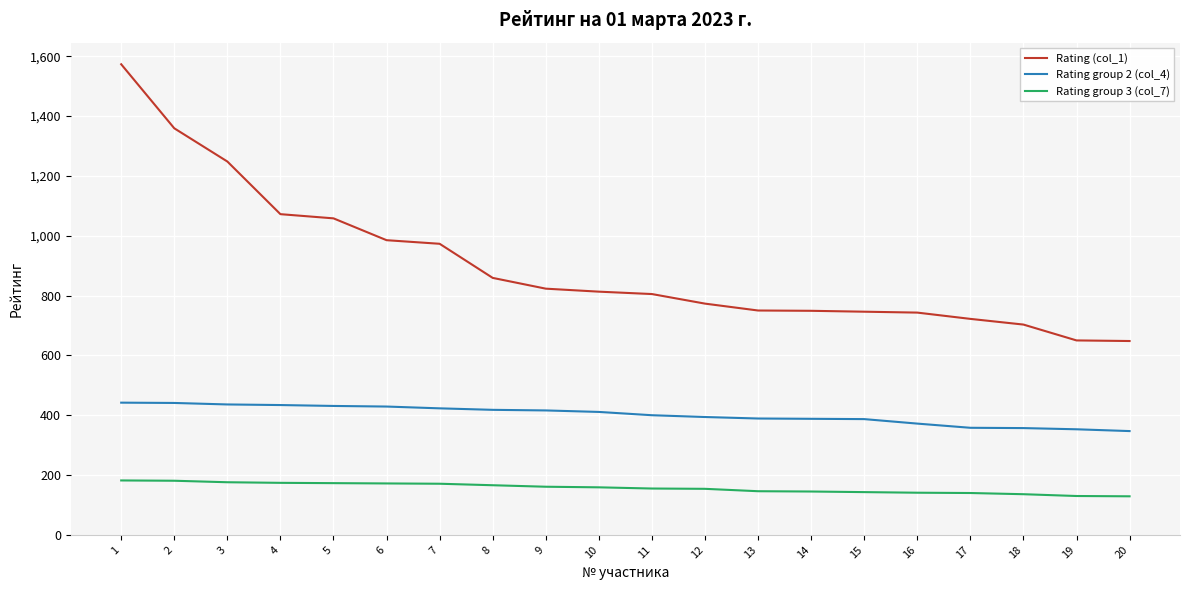

What is the approximate value of Rating group 3 (col_7) at 4, to the nearest 5?

175